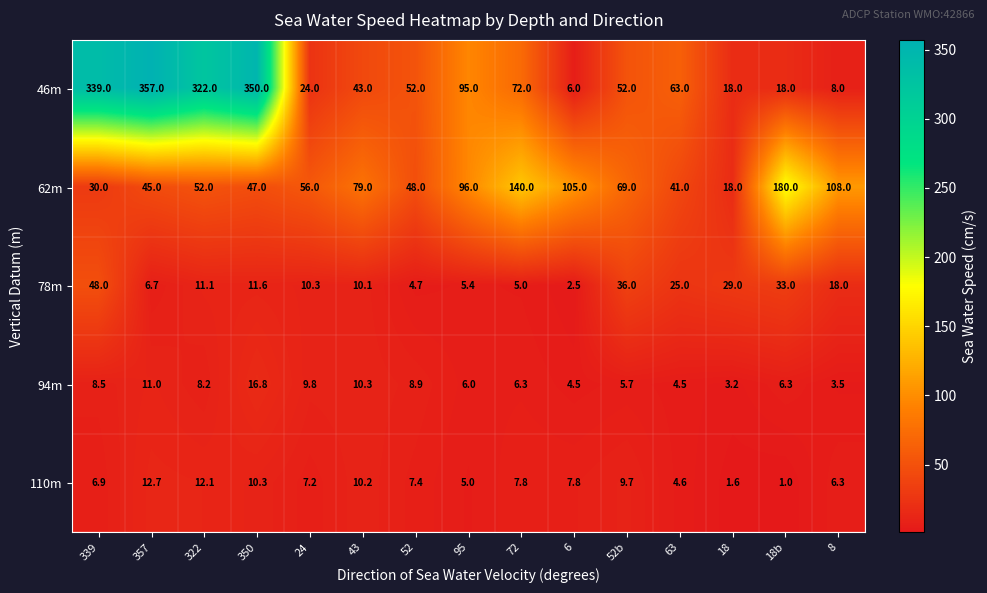

List the series in order of their peak value, lowest first.

110m, 94m, 78m, 62m, 46m